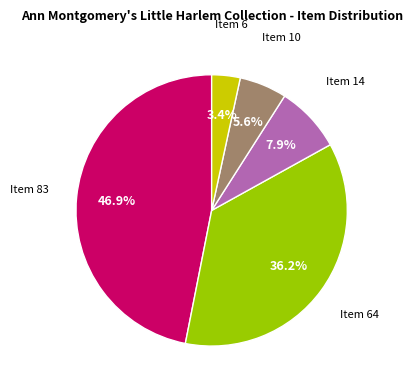

How many slices are in this pie chart?

5